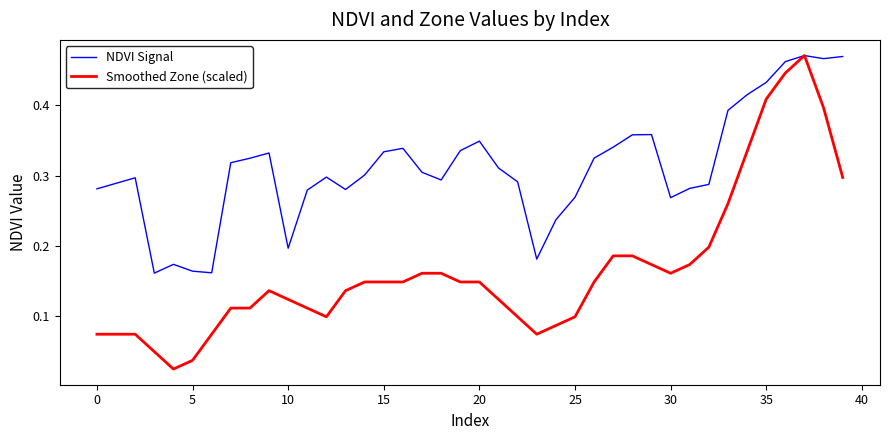

Which series has the largest range (max minus min)?

Smoothed Zone (scaled)